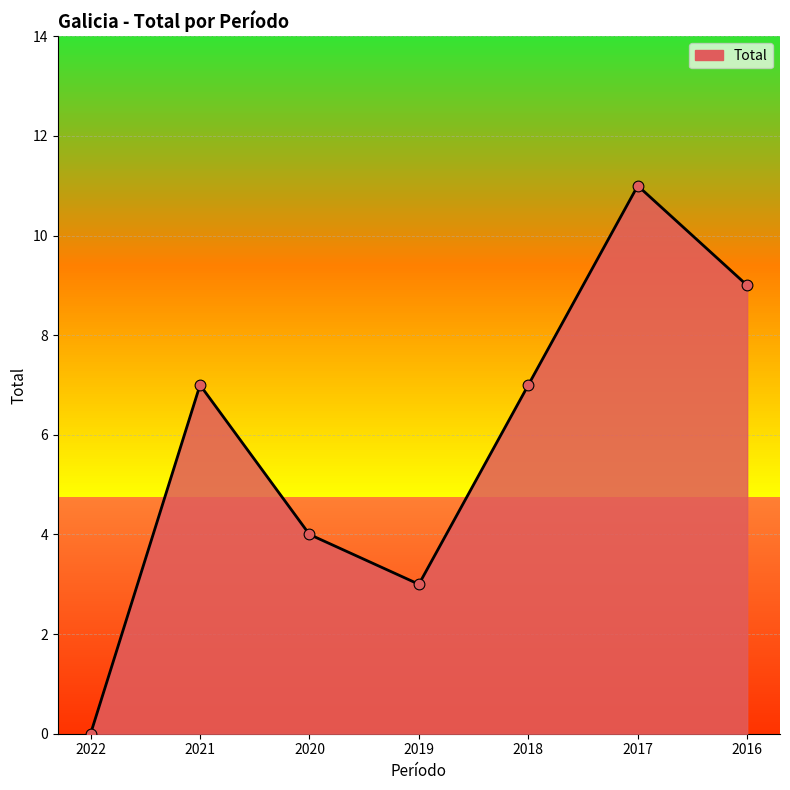

Approximately how many times larger is the value at 2020 compared to 2016?

0.4